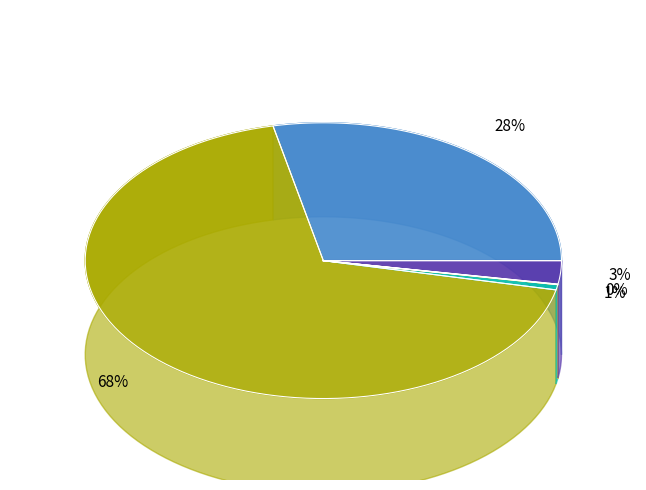

True or false: Реконструкция, модернизация accounts for 68% of the total.

True